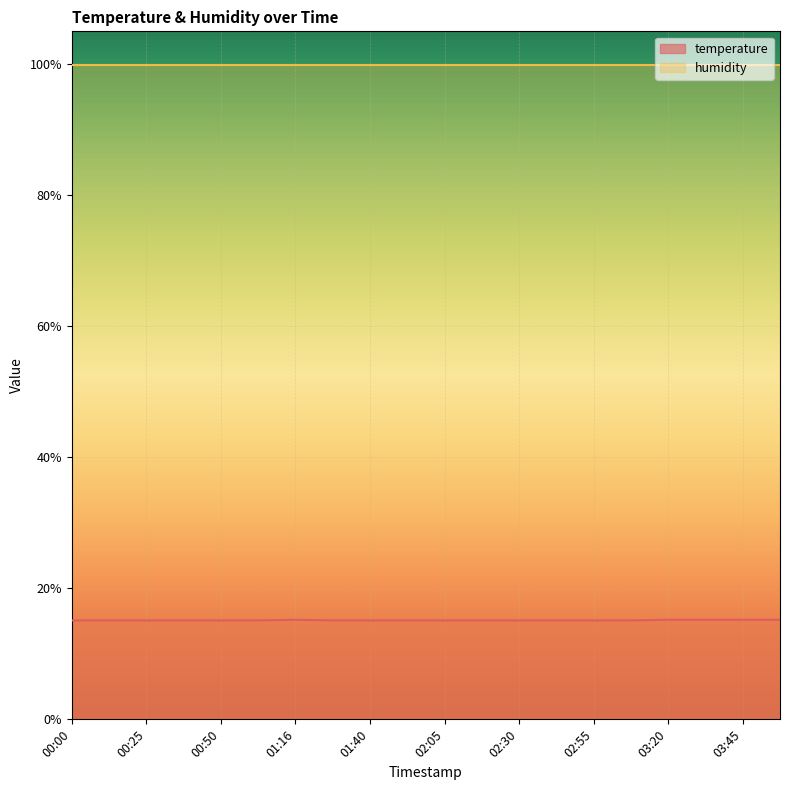

Is the value of temperature at 02:30 greater than the value of humidity at 03:20?

No